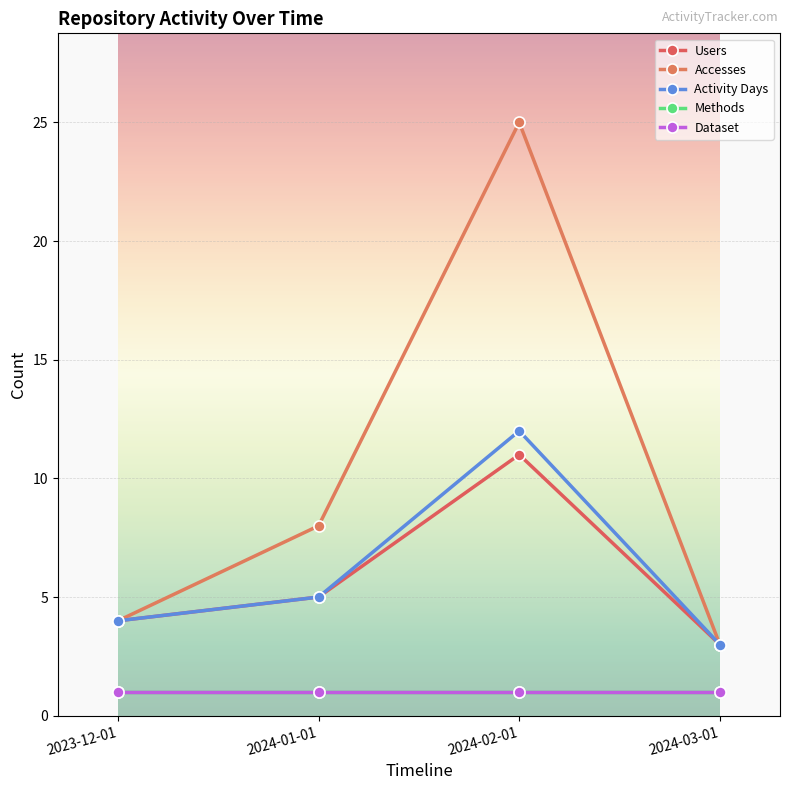

What is the label of the 1st point from the left?

2023-12-01